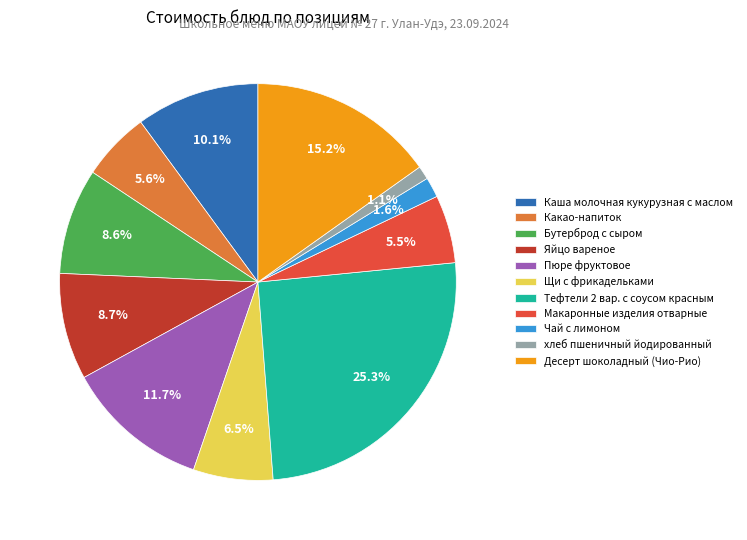

What is the ratio of the value at Каша молочная кукурузная с маслом to the value at Яйцо вареное?

1.2